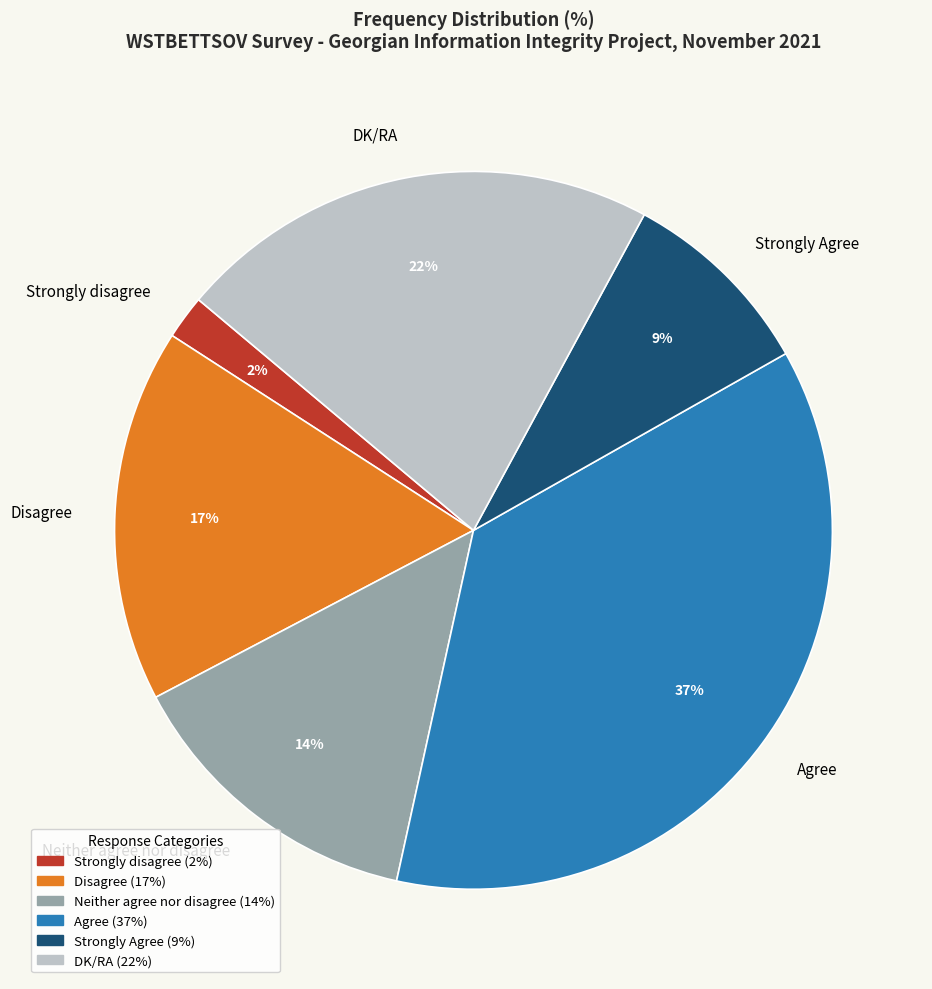

Which category has the biggest portion of the pie?

Agree